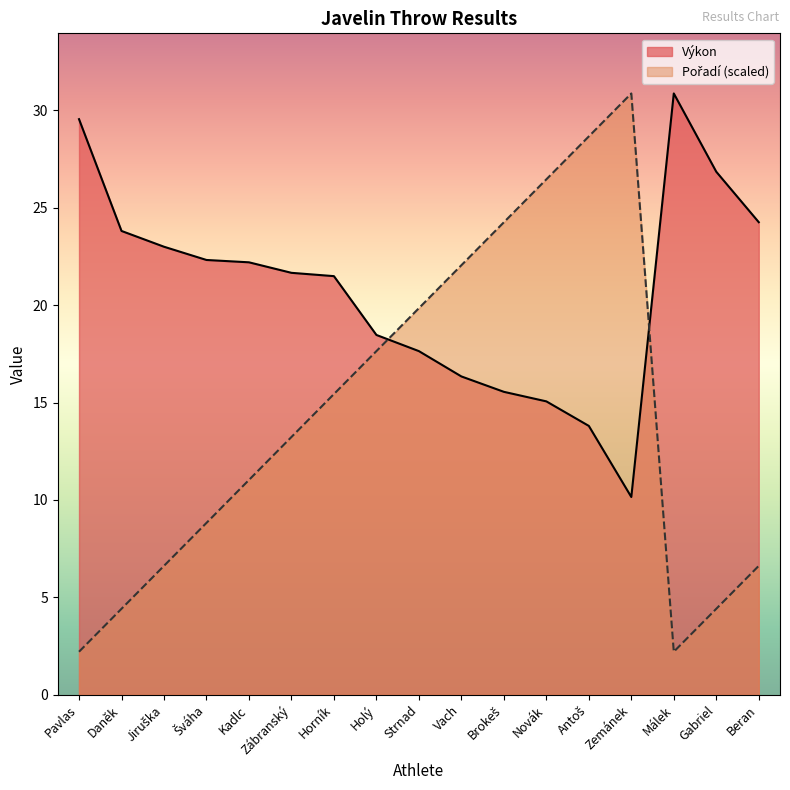

Reading left to right, transcribe all the data shown in this chart.

Výkon: 29.6	23.8	23.0	22.3	22.2	21.7	21.5	18.5	17.6	16.3	15.6	15.1	13.8	10.2	30.9	26.9	24.3
Pořadí: 2.2	4.4	6.6	8.8	11.0	13.2	15.4	17.6	19.8	22.1	24.3	26.5	28.7	30.9	2.2	4.4	6.6